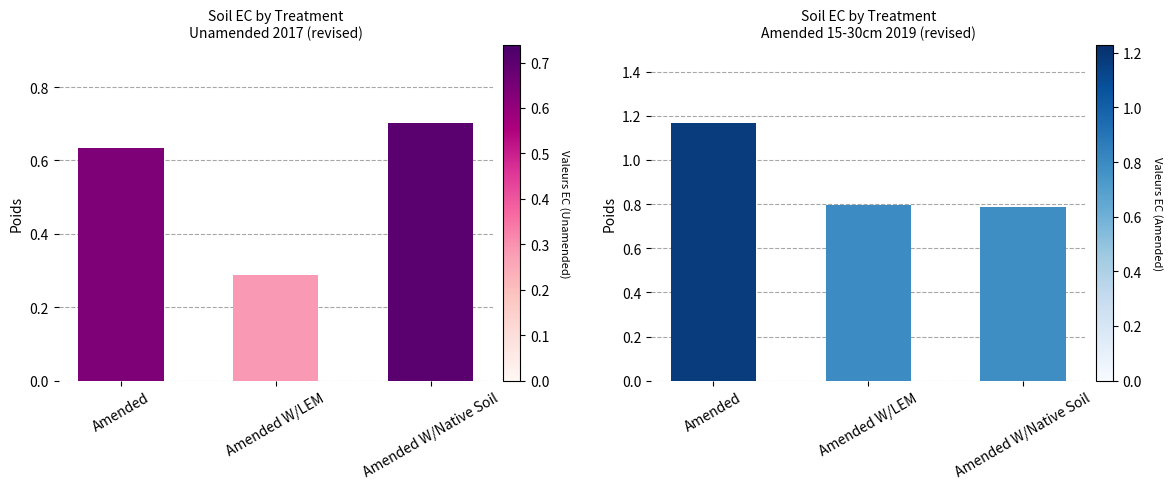

What is the label of the 1st bar from the right?

Amended W/Native Soil